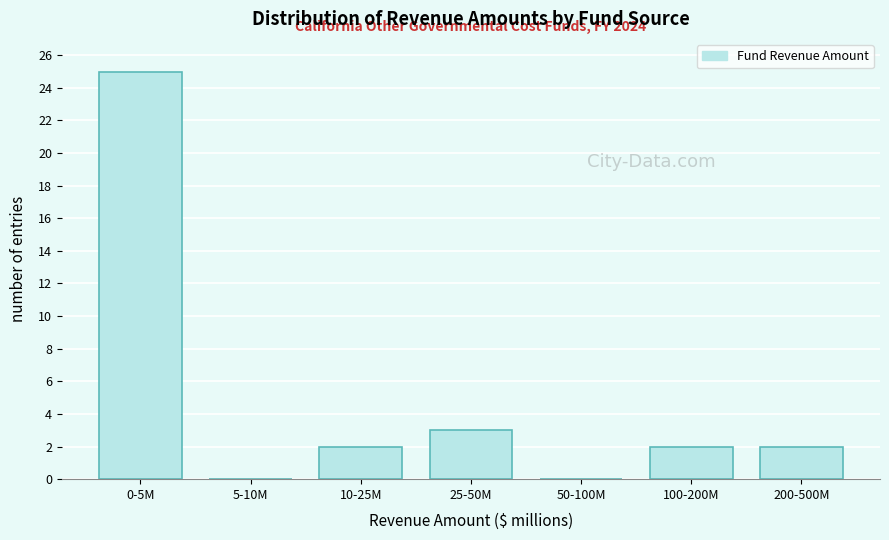

Reading left to right, list all the values displayed in this chart.

0-5M=25	5-10M=0	10-25M=2	25-50M=3	50-100M=0	100-200M=2	200-500M=2